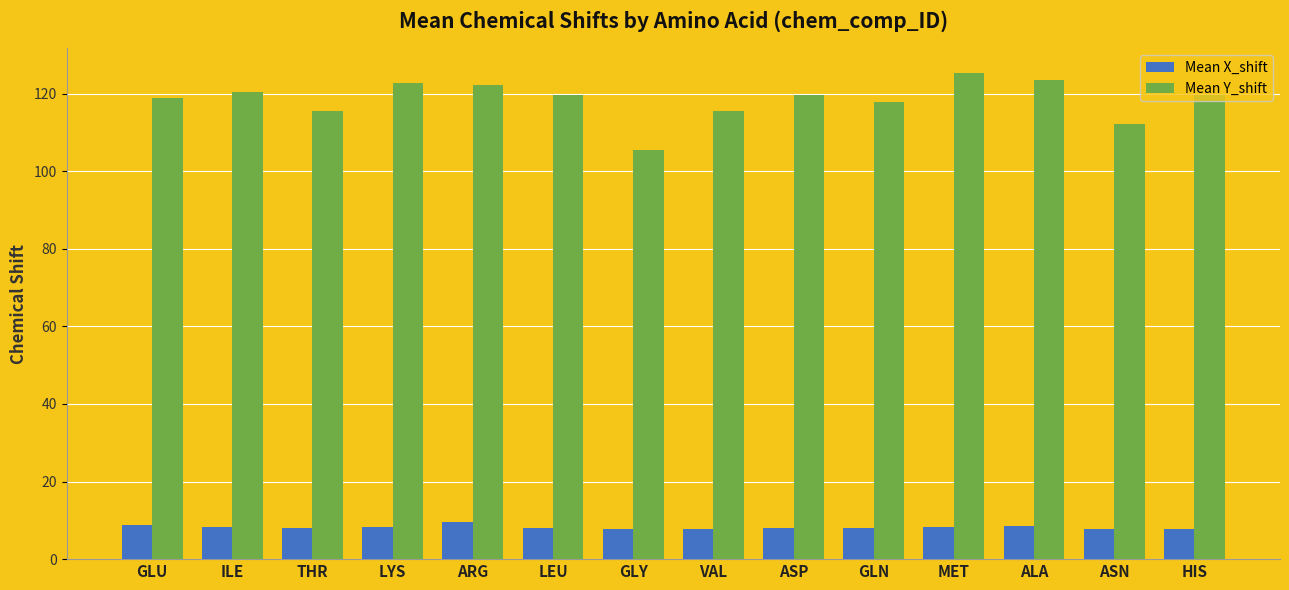

Is it true that Mean X_shift equals 8.0 at ASP?

True